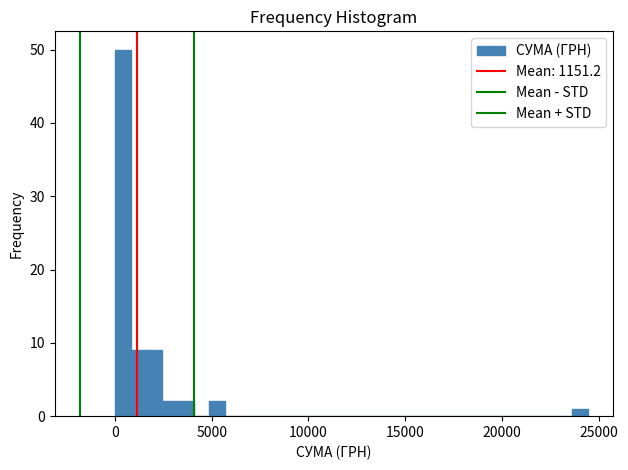

Read against the x-axis, roughly where is the centre of the tallest bar?

500